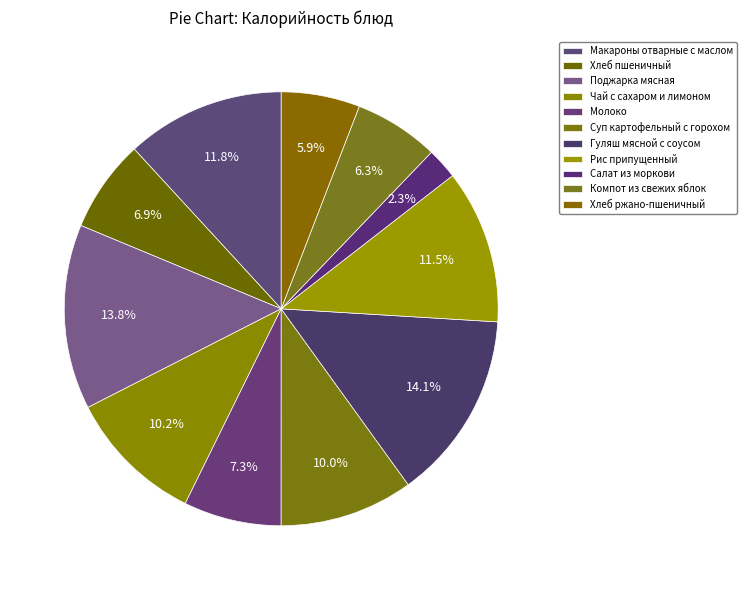

How much of the chart is everything except Гуляш мясной с соусом?

85.9%